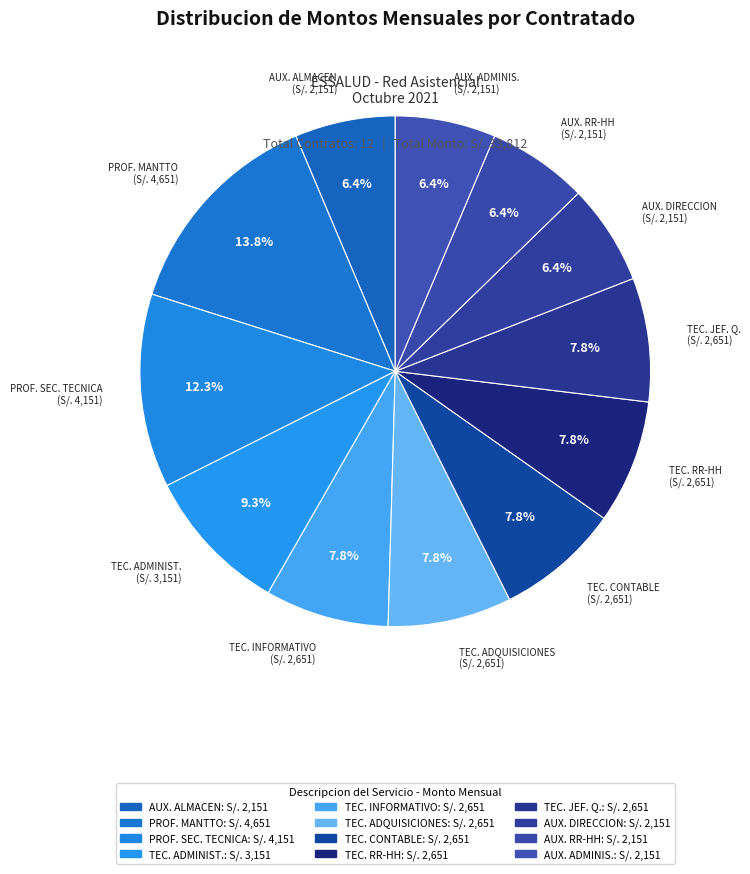

How many segments does this pie chart have?

12